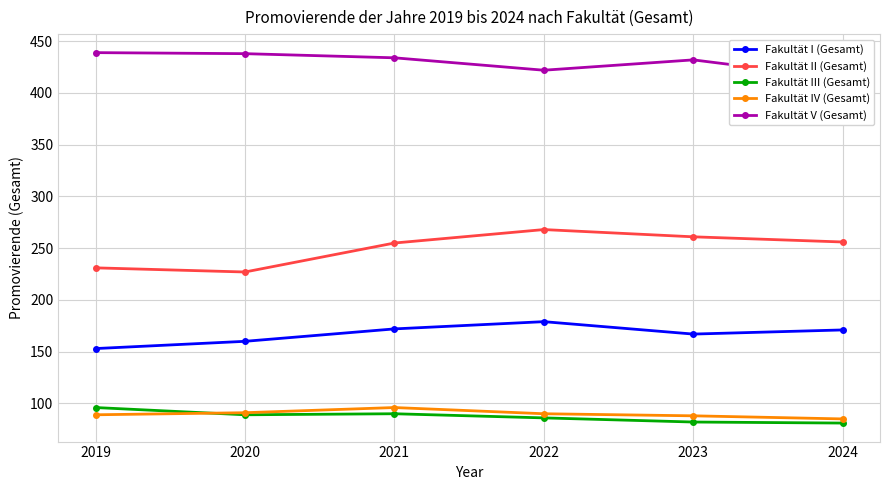

True or false: Fakultät I (Gesamt) has more than 0 points higher than both neighbors.

True